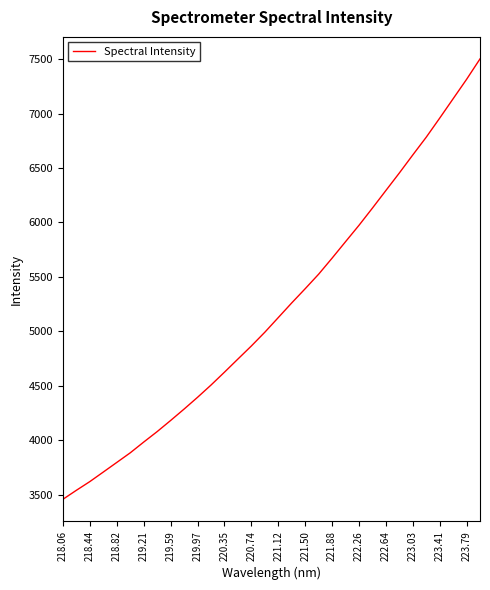

What is the difference between the maximum and minimum values?

4046.9